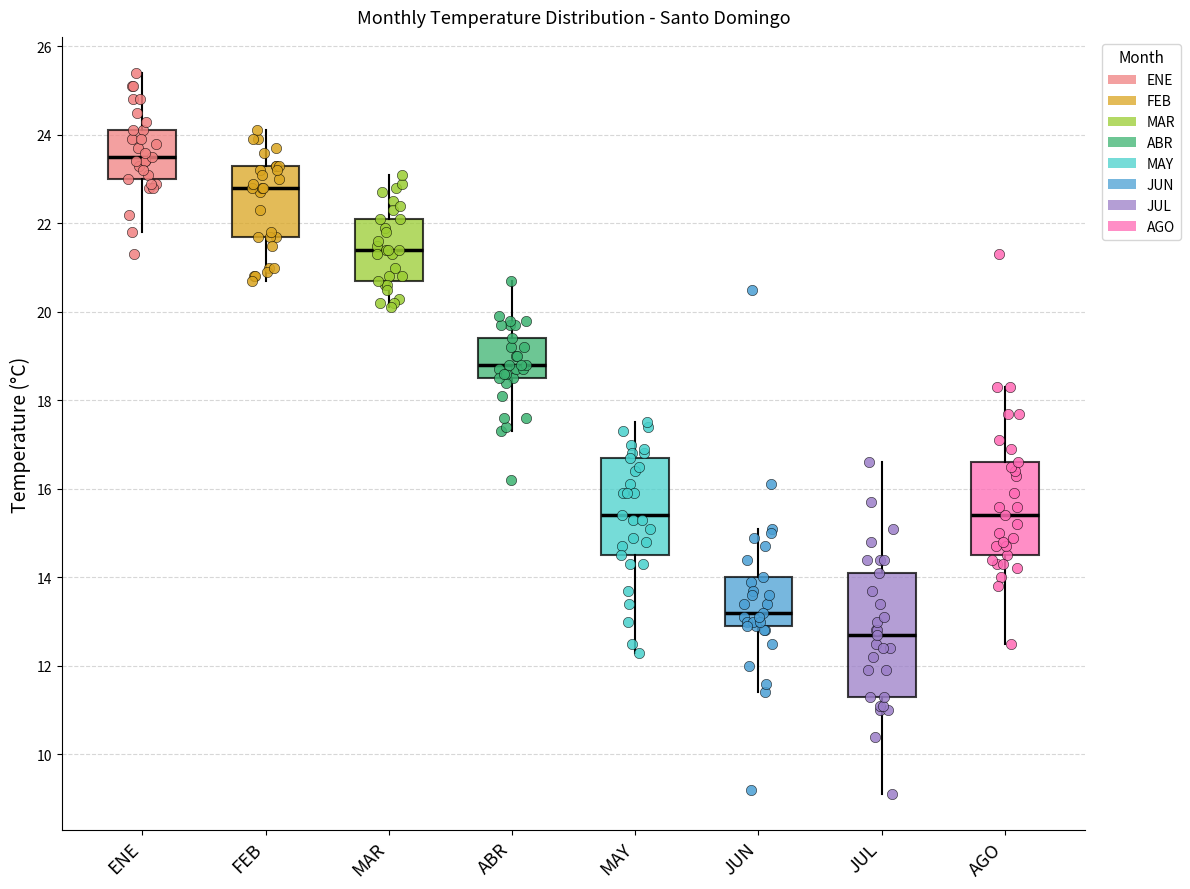

Which box's median line is the highest?

ENE